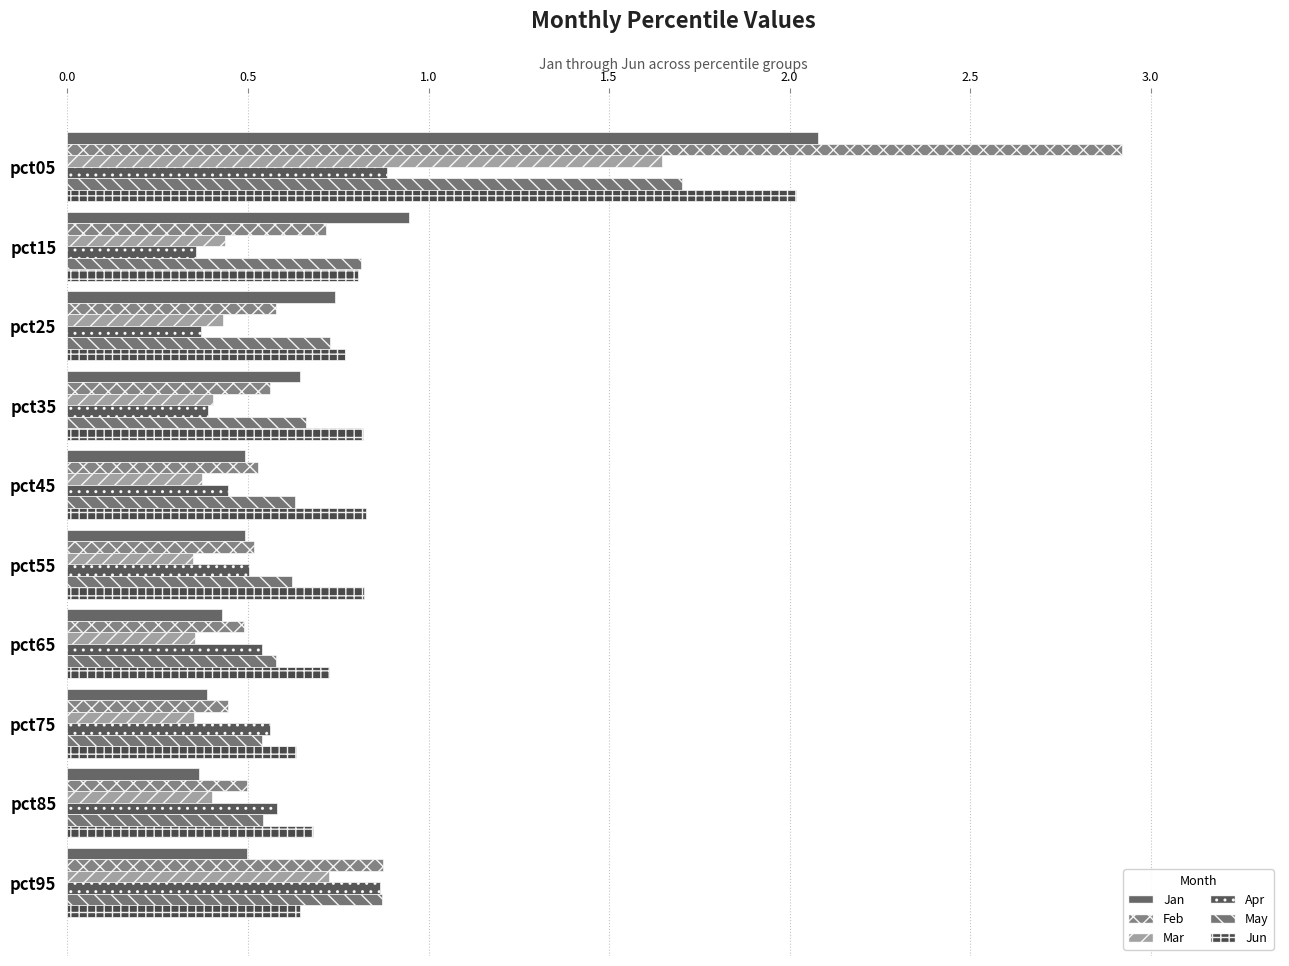

Count the number of data series in this chart.

6